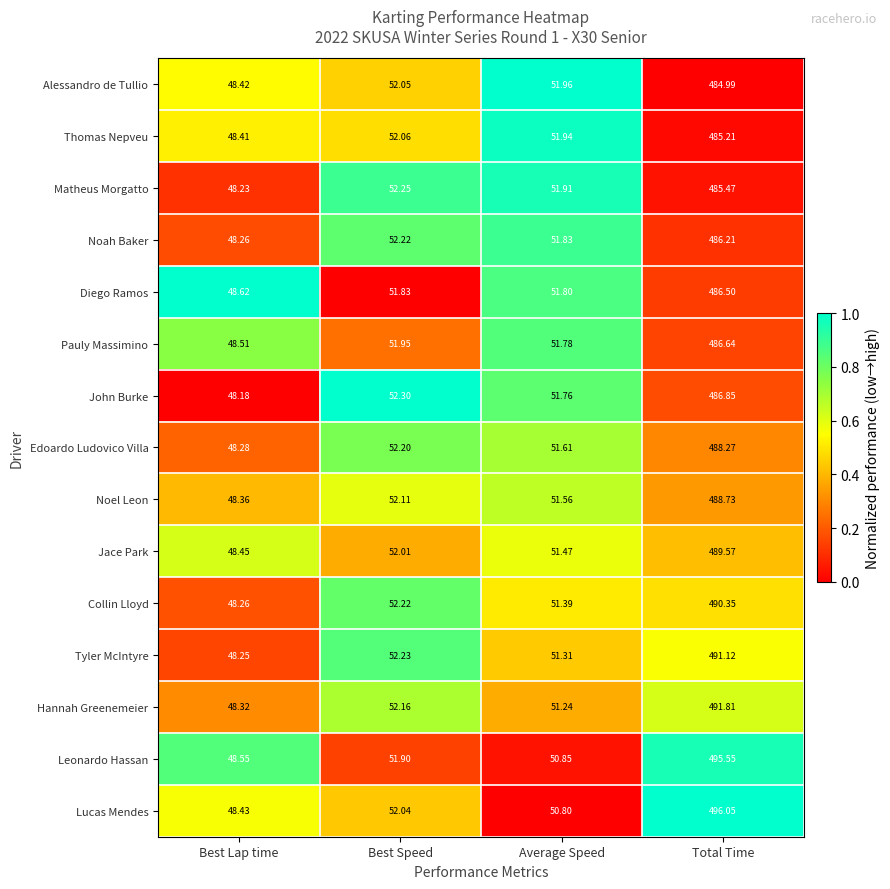

At which label is Matheus Morgatto closest to 266?

Best Speed